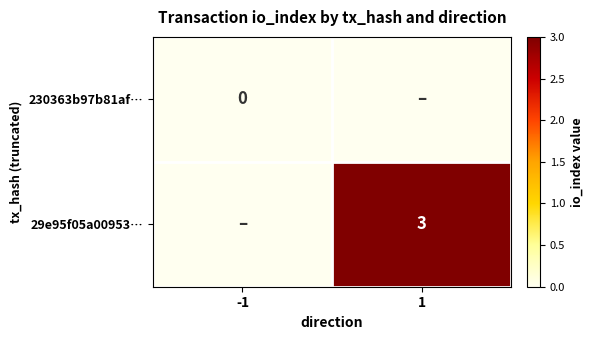

True or false: 29e95f05a00953… has a value of 1 at 1.

False